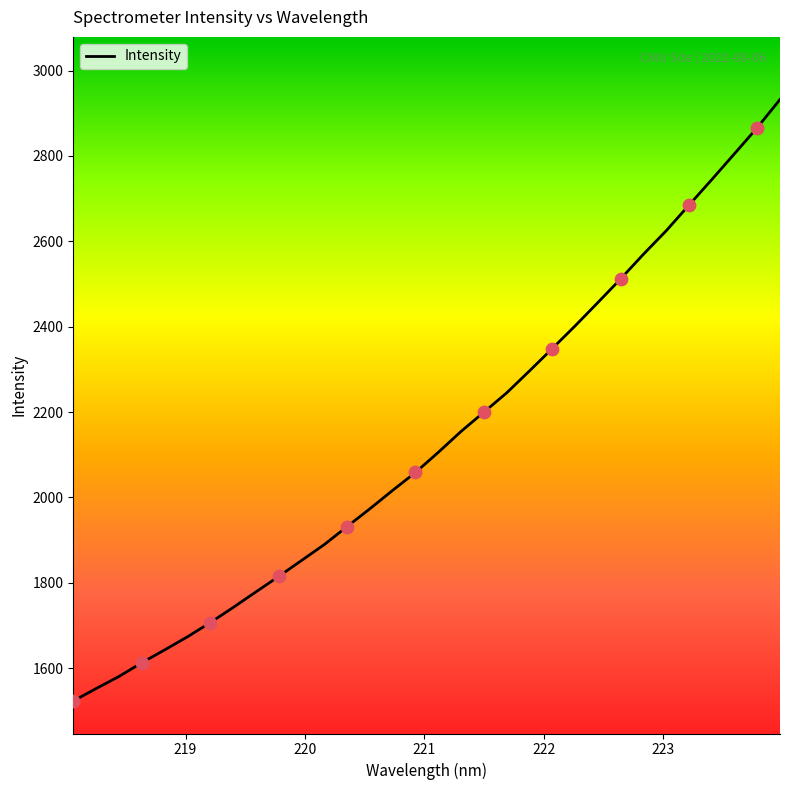

What is the minimum value shown in the chart?

1522.9